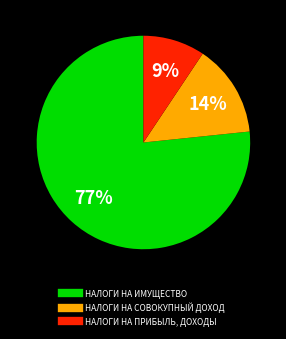

To the nearest percent, what is the average slice percentage?

33%